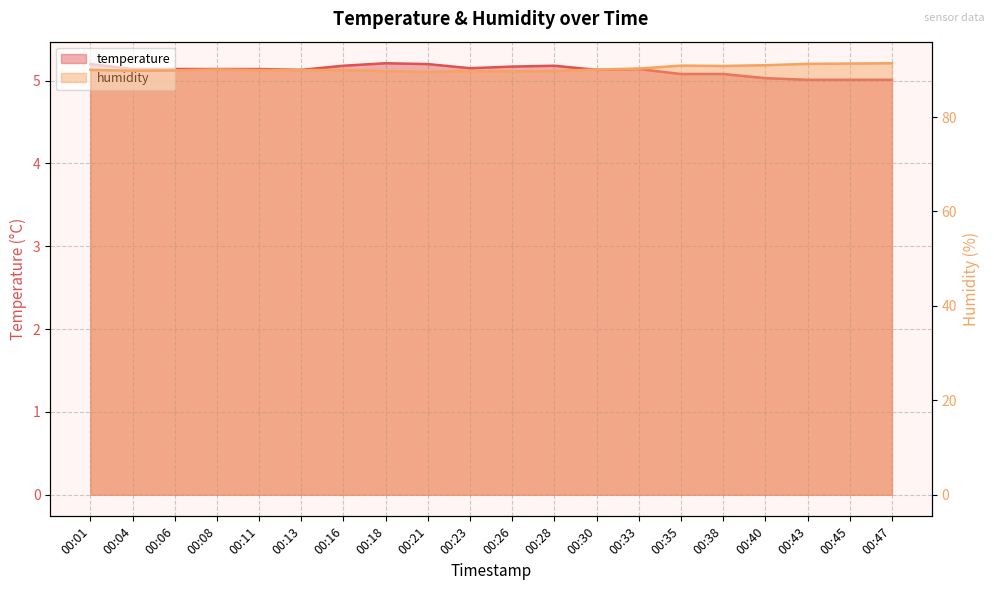

The value of temperature at 00:08 is 3.1. True or false?

False